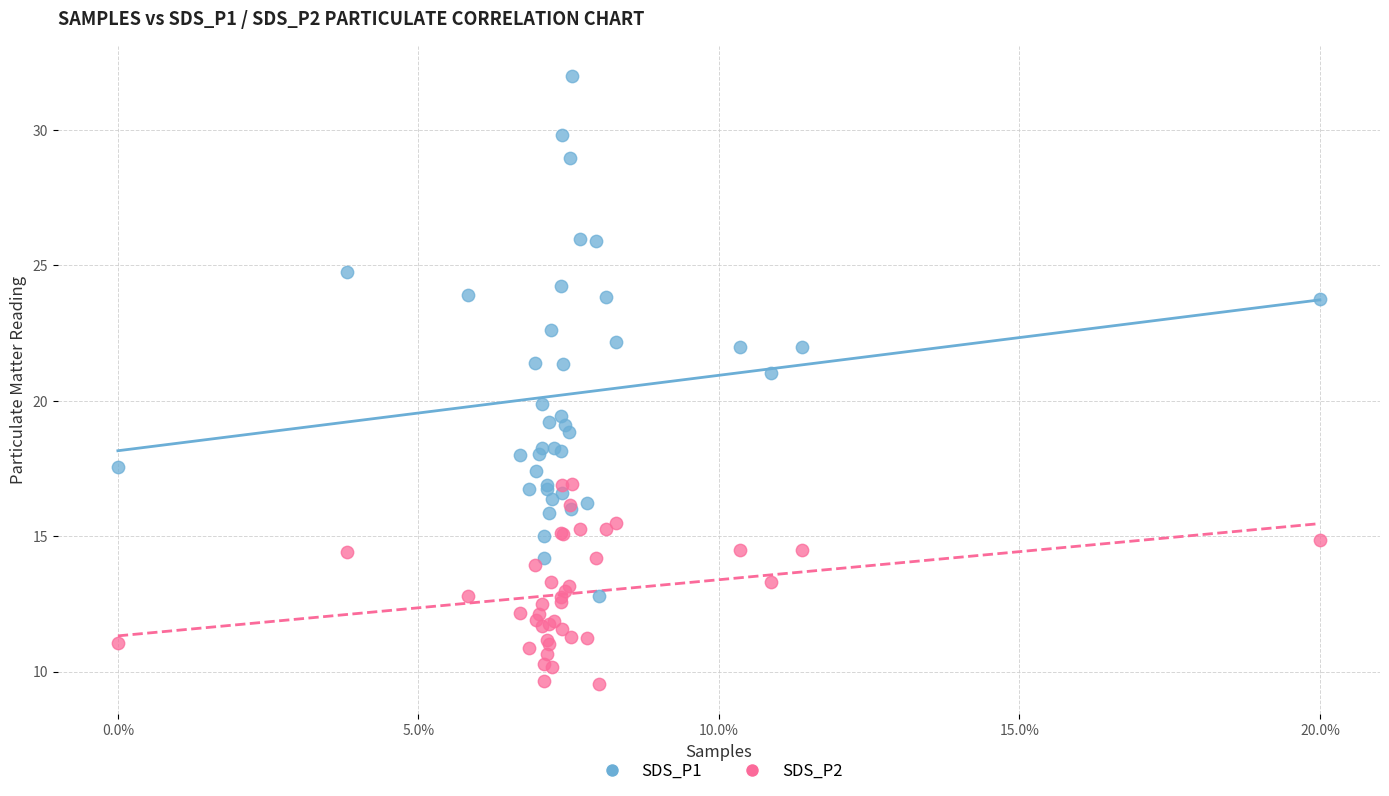

Which series has the widest spread of Y values?

SDS_P1